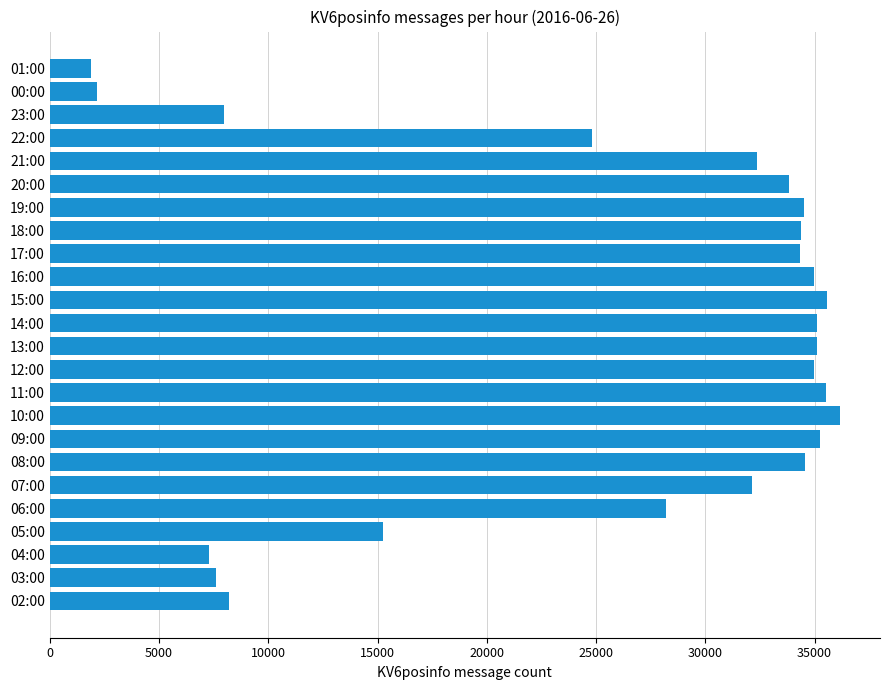

What is the minimum value shown in the chart?

1871